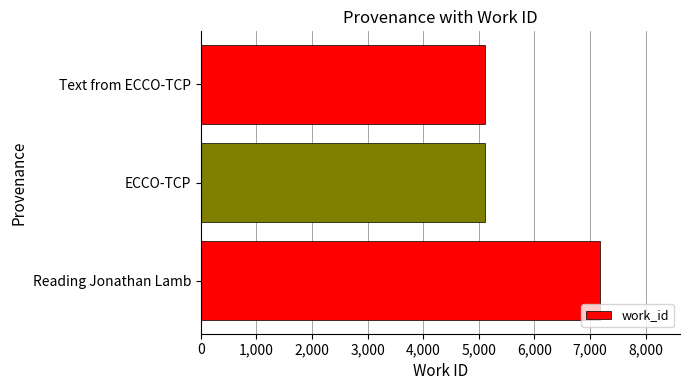

The chart shows a value of 1054 at Text from ECCO-TCP. True or false?

False